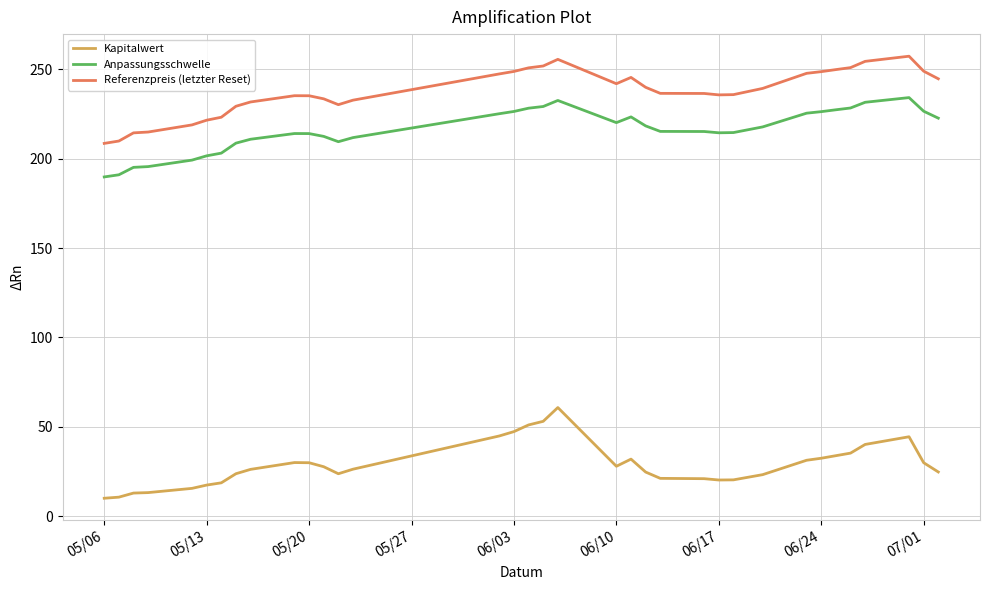

True or false: Anpassungsschwelle has more than 1 interior local peaks.

True